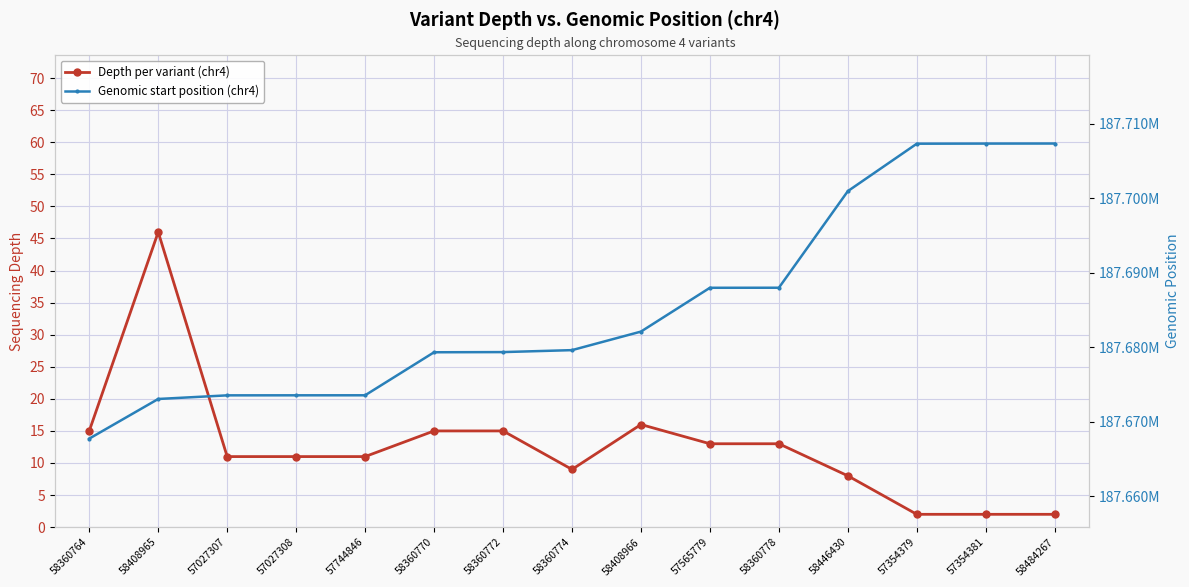

How many values in the Depth per variant (chr4) series exceed 11?

7